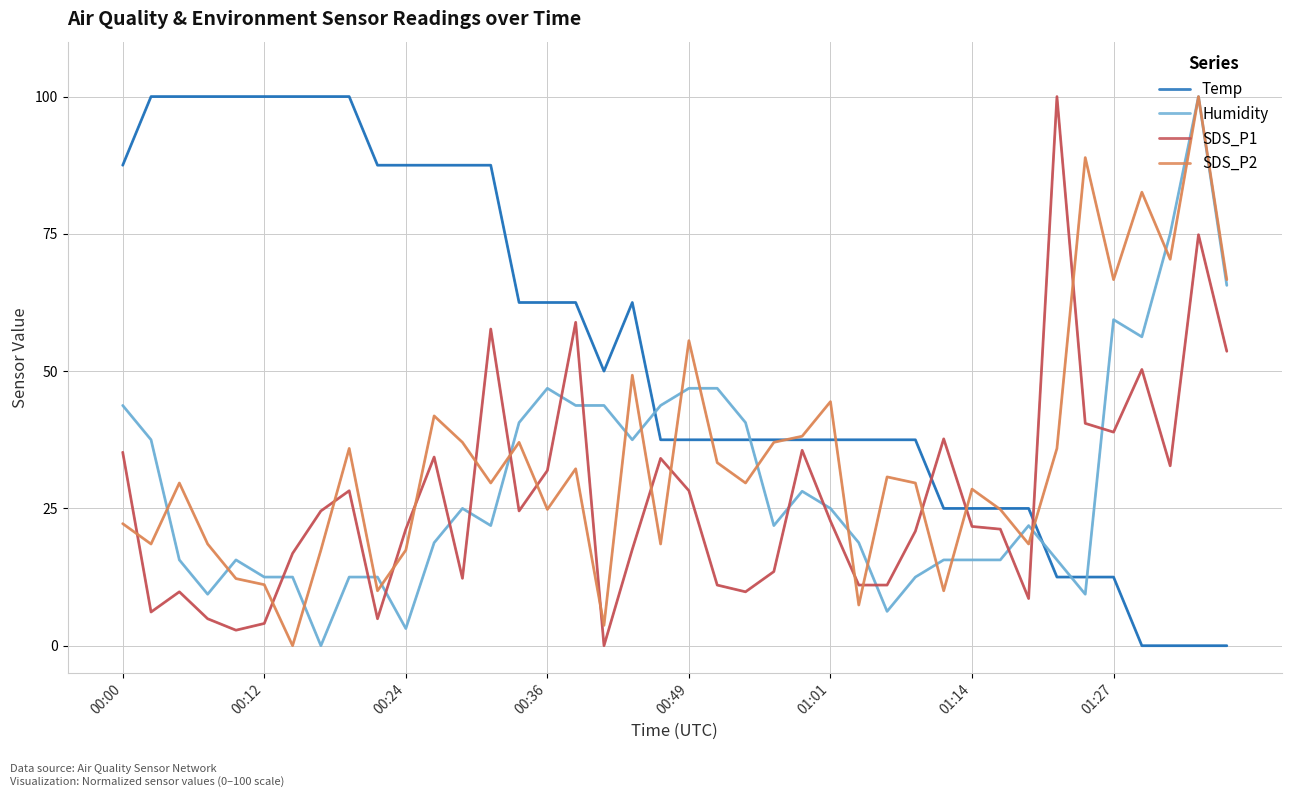

What is the highest value of the SDS_P2 series?

100.0